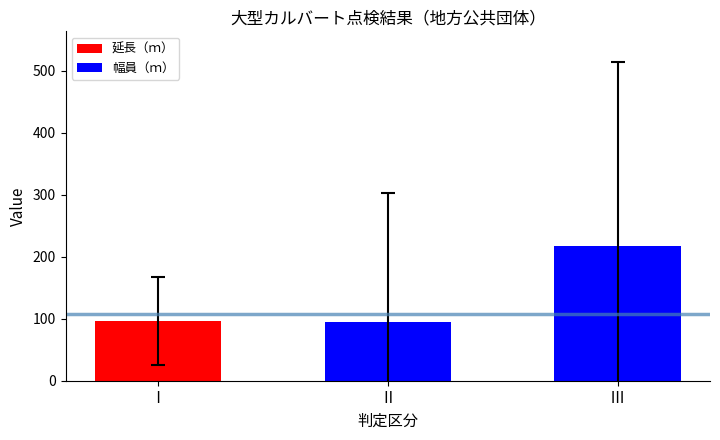

The value at Ⅰ is 52.5. True or false?

False